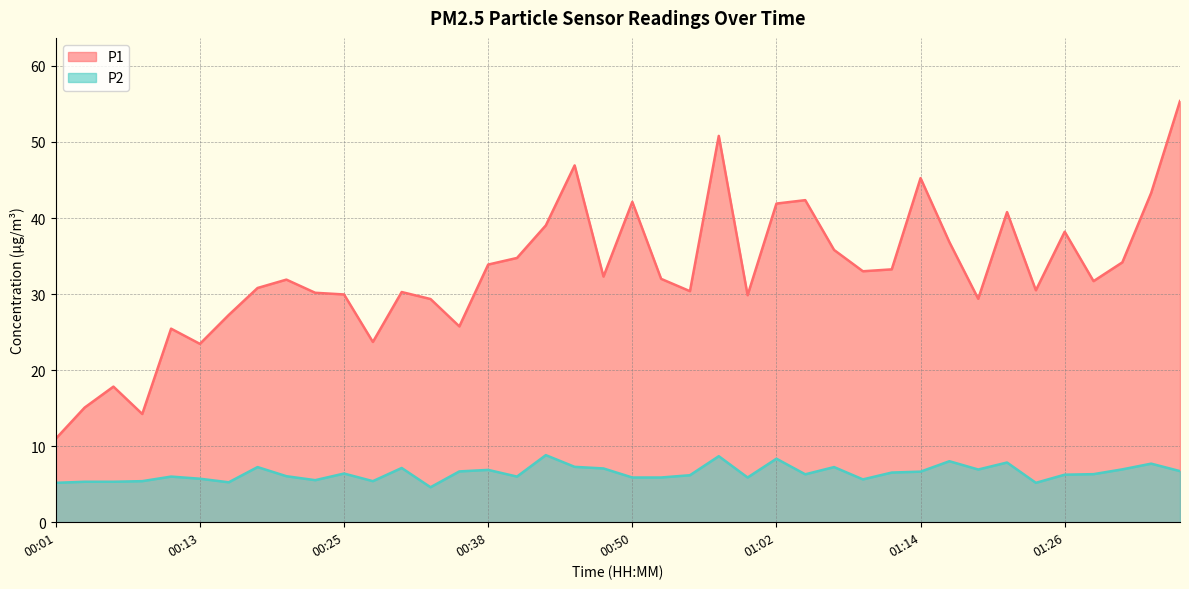

Is it true that P2 equals 5.4 at 00:08?

True